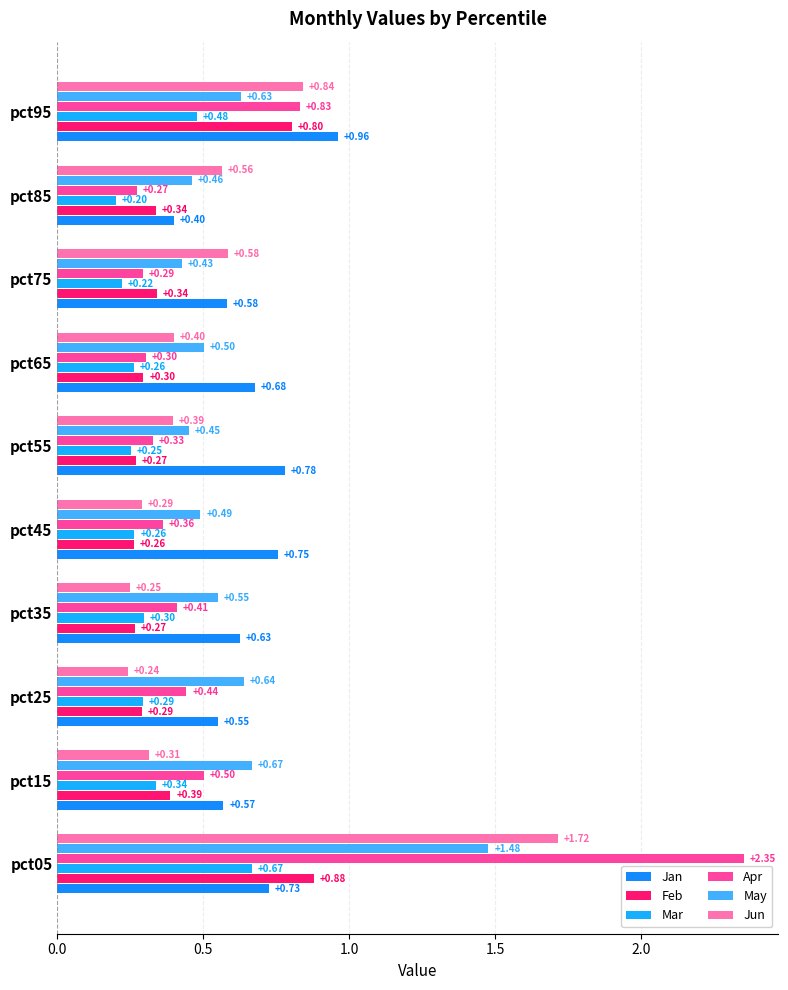

Between pct75 and pct85, which series saw the biggest shift?

Jan